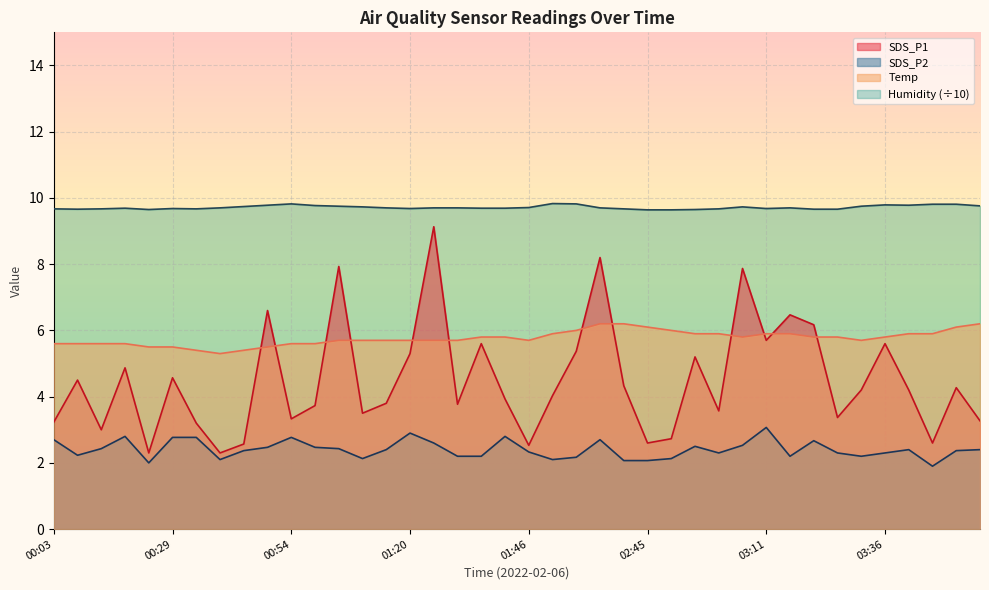

What position from the right is 03:26?

7